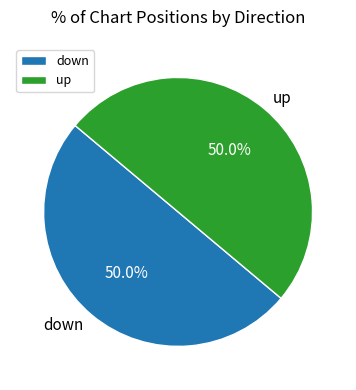

To the nearest percent, what is the difference between the largest and smallest slice percentages?

0%